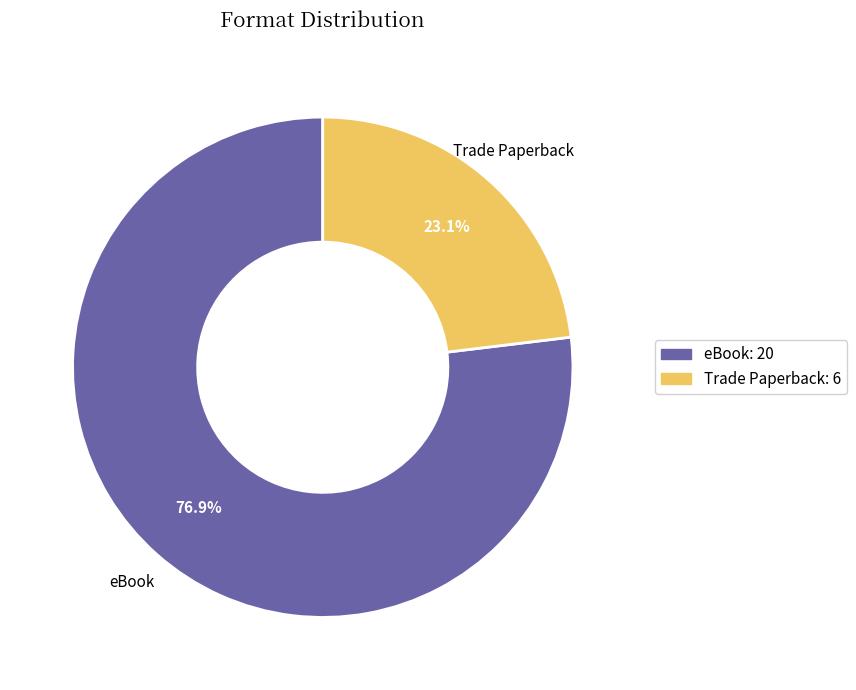

Approximately how many times larger is the value at Trade Paperback compared to eBook?

0.3